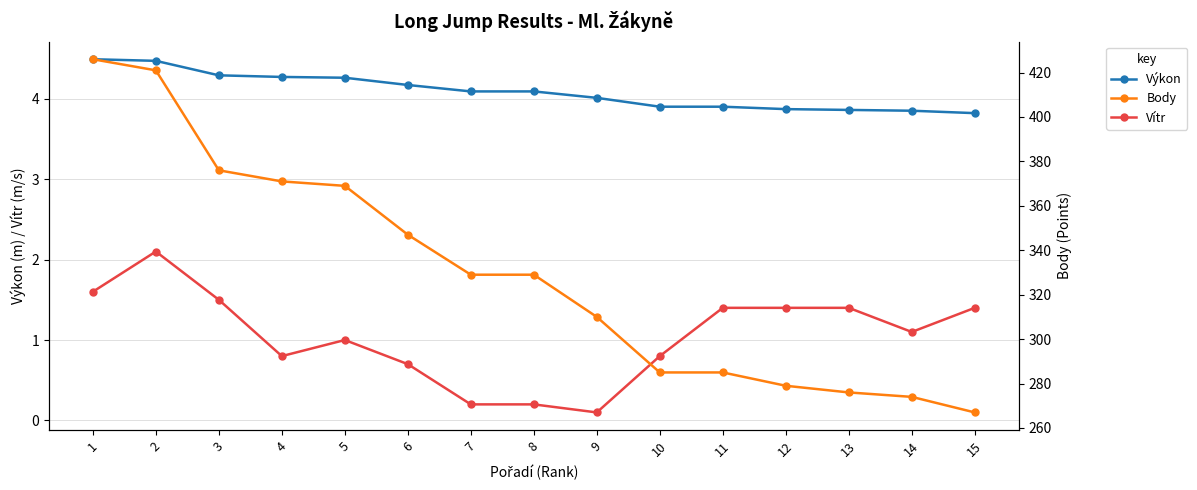

True or false: Vítr and Body cross at least once.

False